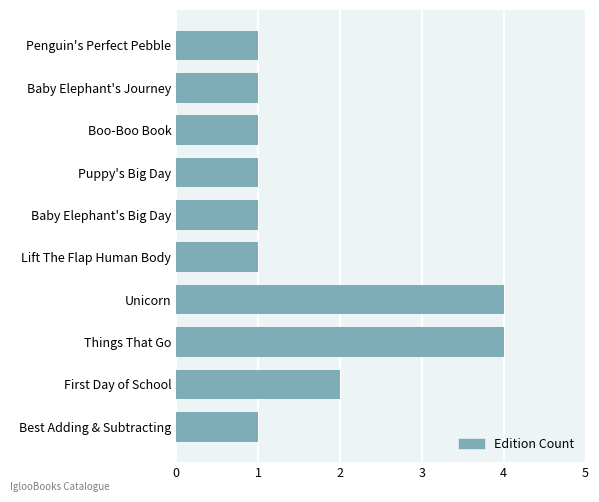

Reading bottom to top, what are all the values shown in this chart?

Best Adding & Subtracting=1	First Day of School=2	Things That Go=4	Unicorn=4	Lift The Flap Human Body=1	Baby Elephant's Big Day=1	Puppy's Big Day=1	Boo-Boo Book=1	Baby Elephant's Journey=1	Penguin's Perfect Pebble=1